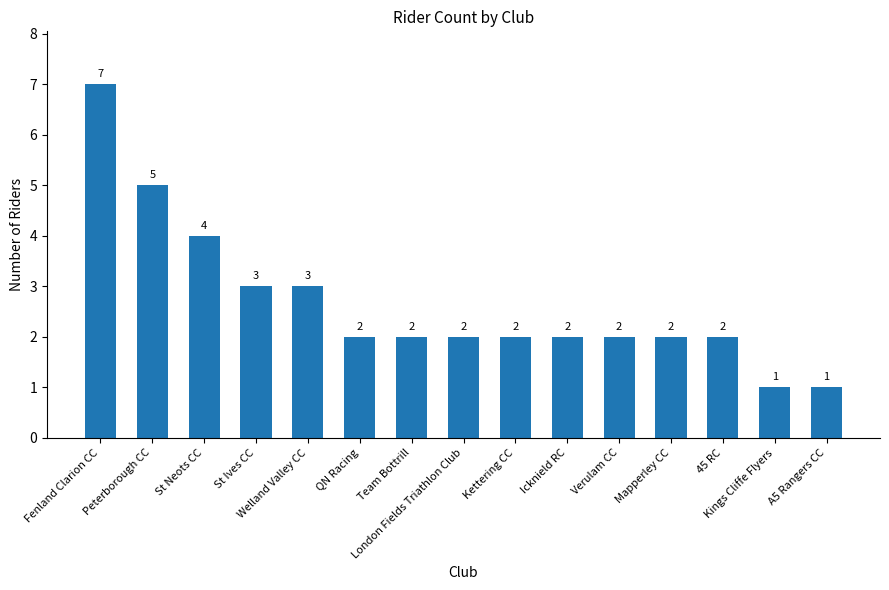

Count the number of data series in this chart.

1